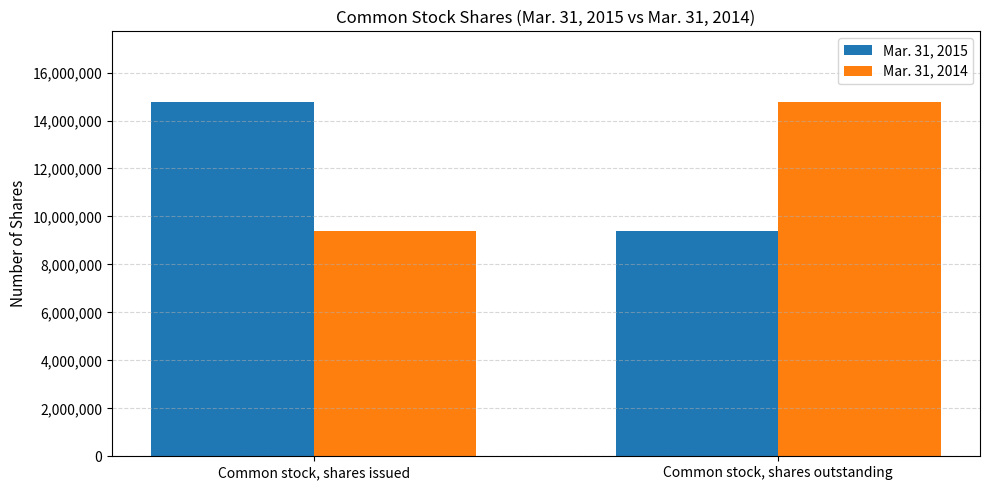

Is it true that Mar. 31, 2014 equals 14766333 at Common stock, shares outstanding?

True